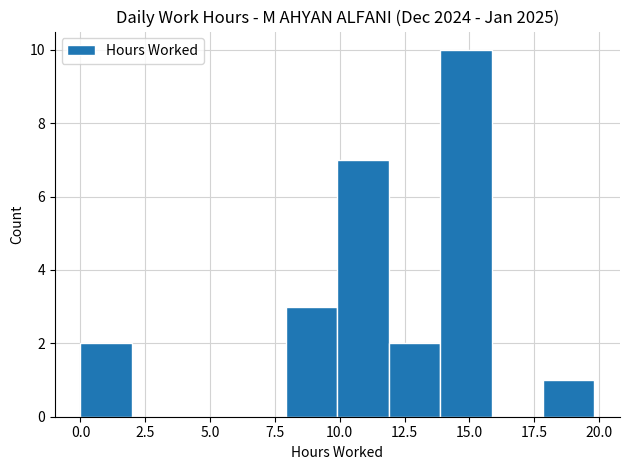

Read against the x-axis, roughly where is the centre of the tallest bar?

15.0